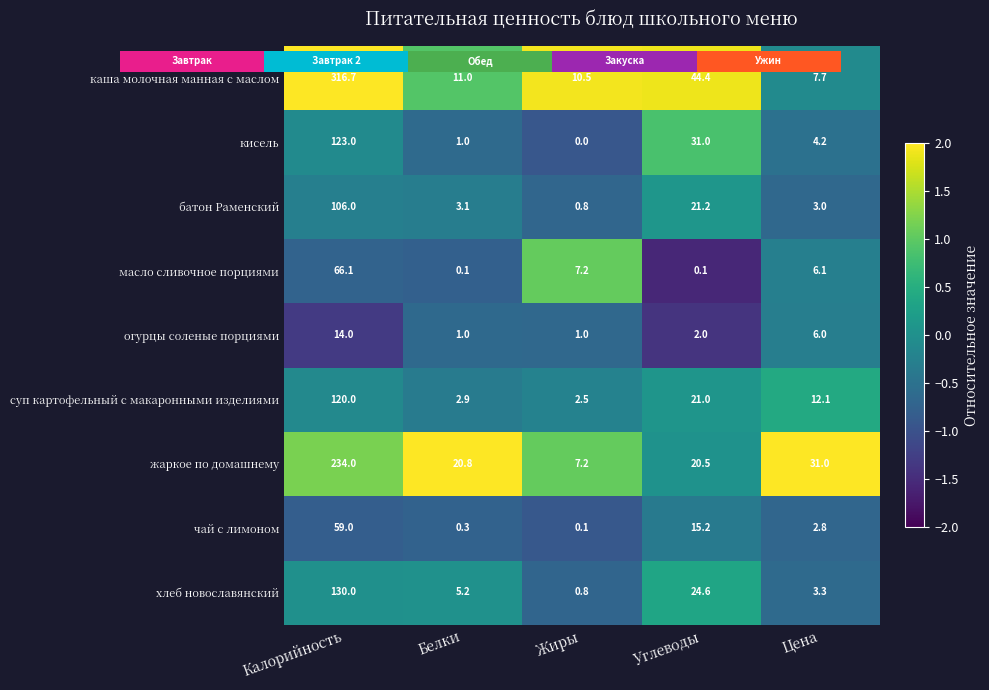

At which label is кисель closest to 0?

Калорийность